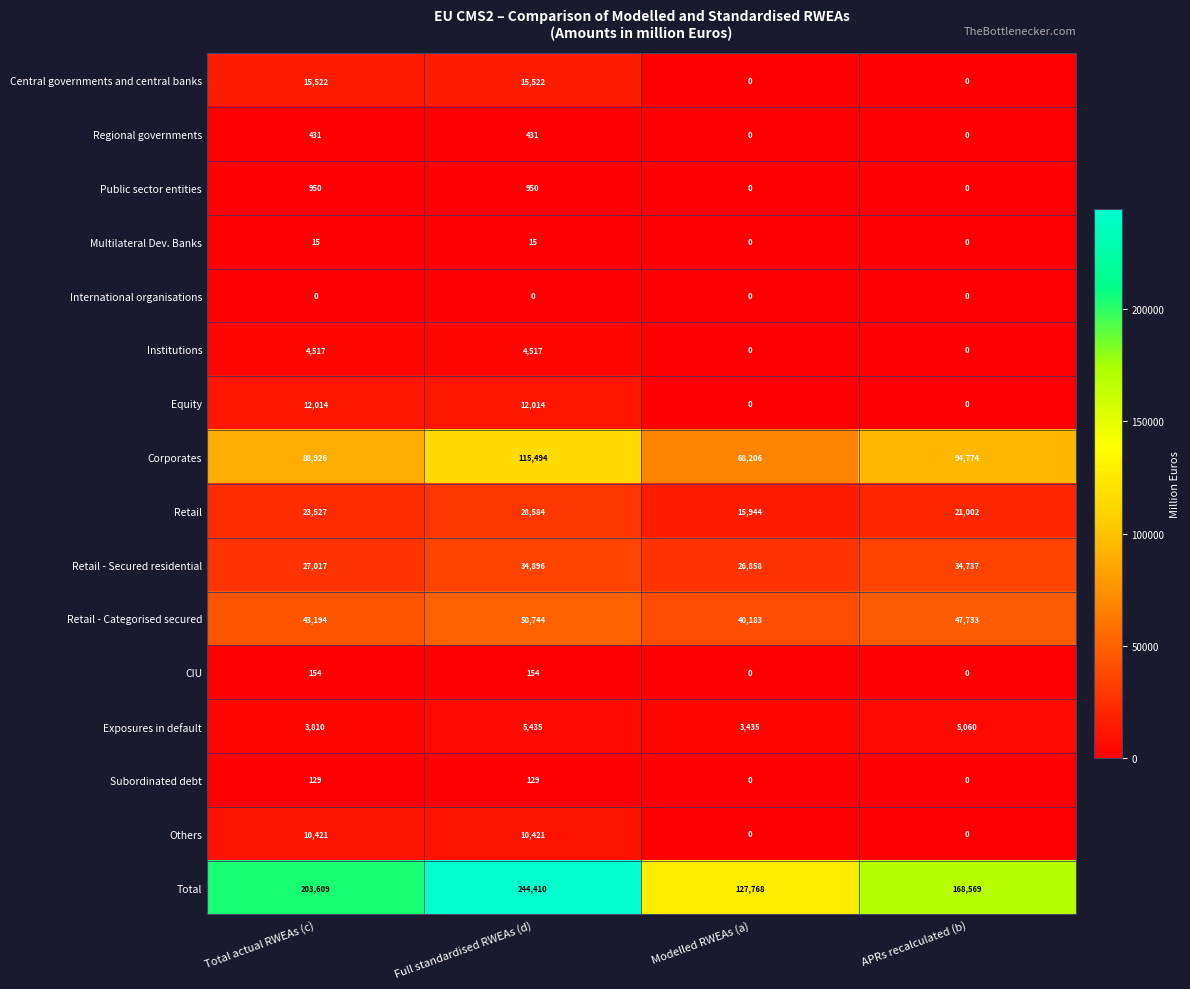

Where is Retail - Secured residential nearest to the value 30877?

Total actual RWEAs (c)